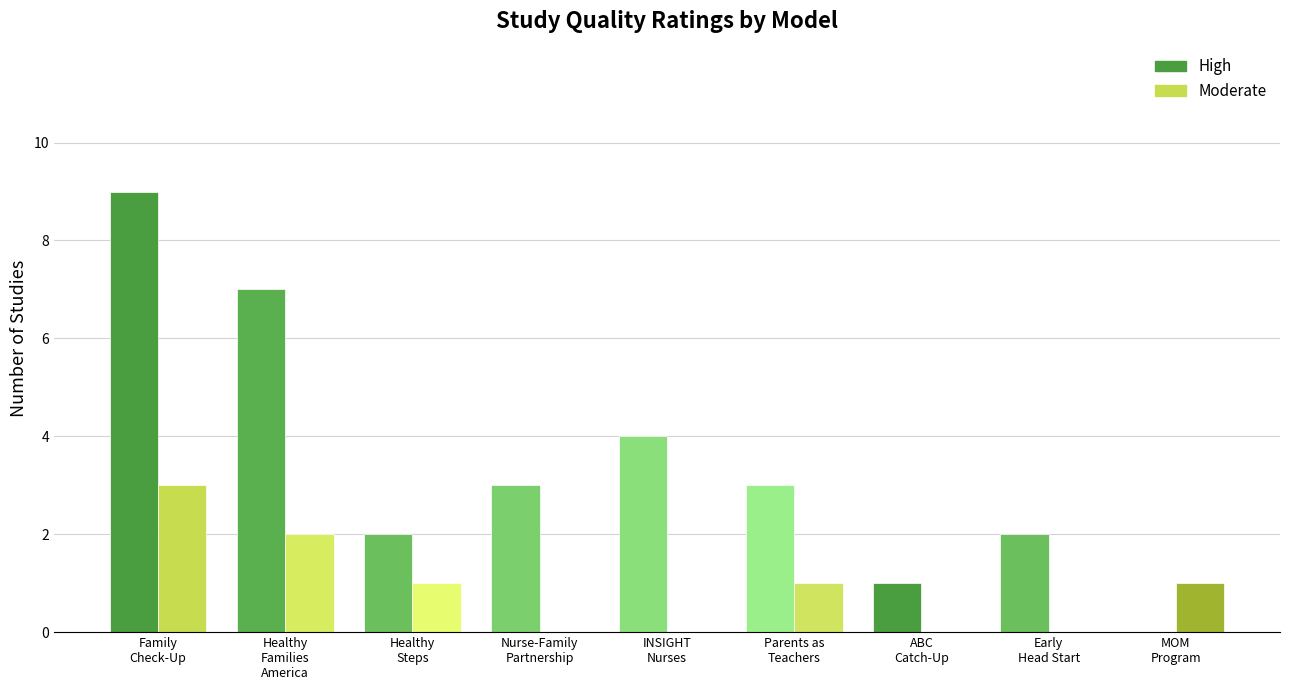

Count the number of data series in this chart.

2